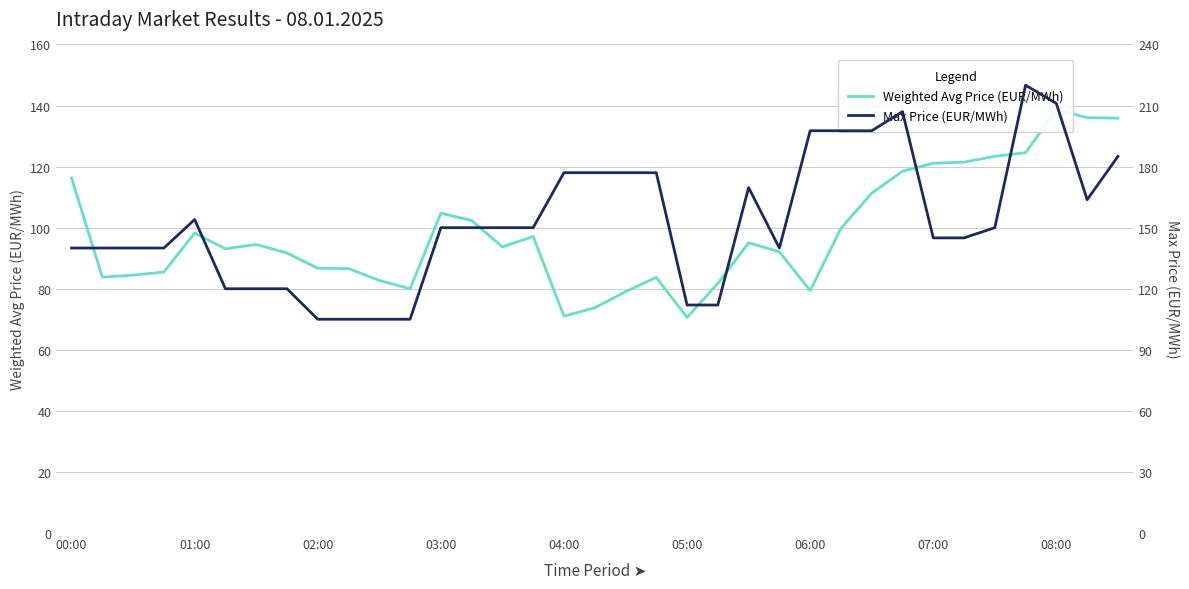

Rank the series at 34 from lowest to highest value.

Weighted Avg Price (EUR/MWh), Max Price (EUR/MWh)